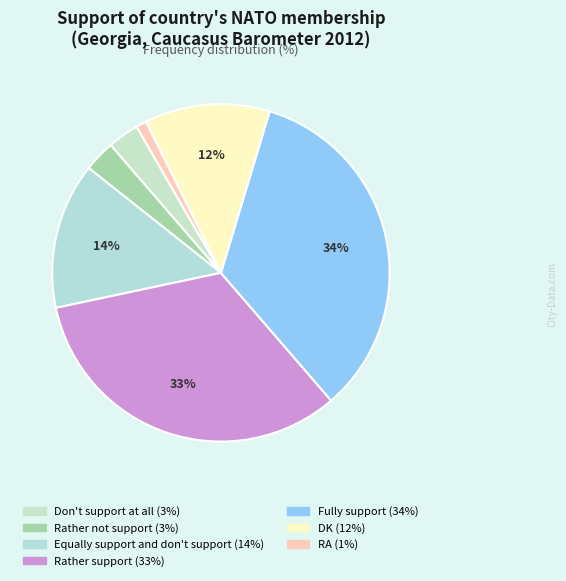

To the nearest percent, what is the difference between the Fully support and Equally support and don't support slice percentages?

20%